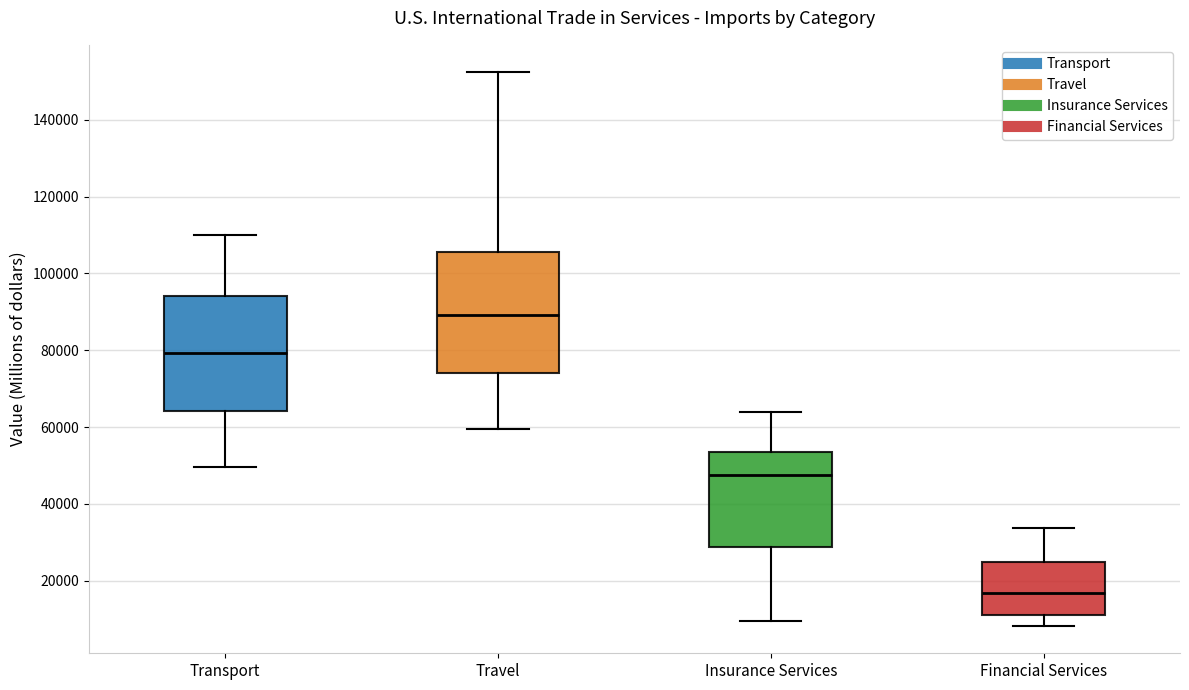

Reading left to right, read every box against the y-axis: the position of its median line, the range the box covers, and the ends of its whiskers. The values are not printed on the chart, so give them approximately, as read against the axis.

Transport: median 80000, box 64000 to 94000, whiskers 50000 to 110000
Travel: median 90000, box 74000 to 106000, whiskers 60000 to 152000
Insurance Services: median 48000, box 28000 to 54000, whiskers 10000 to 64000
Financial Services: median 16000, box 12000 to 24000, whiskers 8000 to 34000